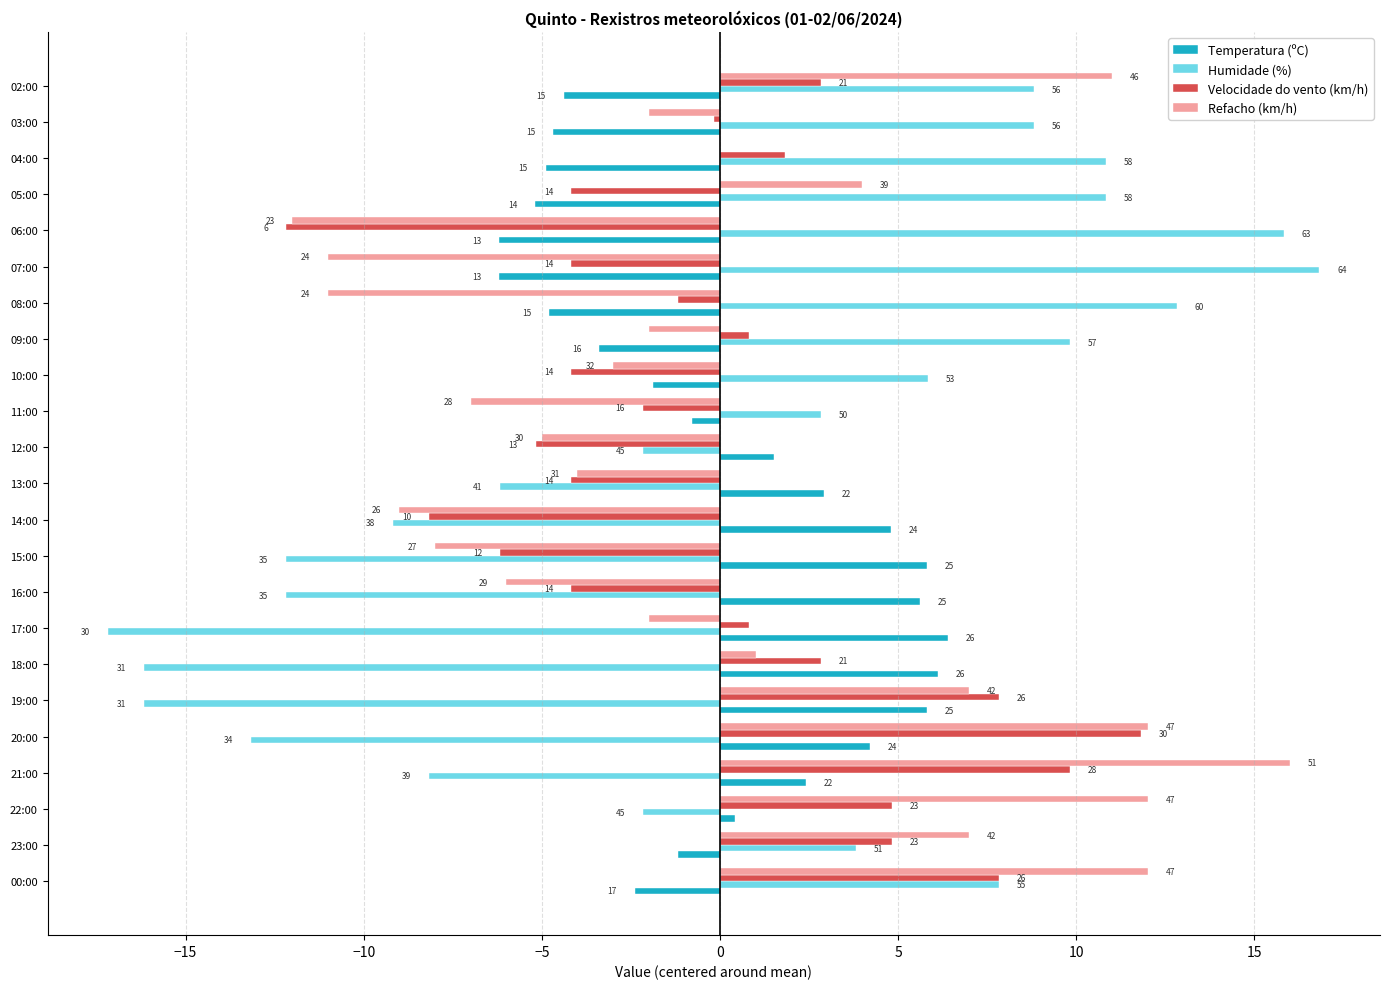

What are all the series names shown in the legend?

Temperatura (ºC), Humidade (%), Velocidade do vento (km/h), Refacho (km/h)